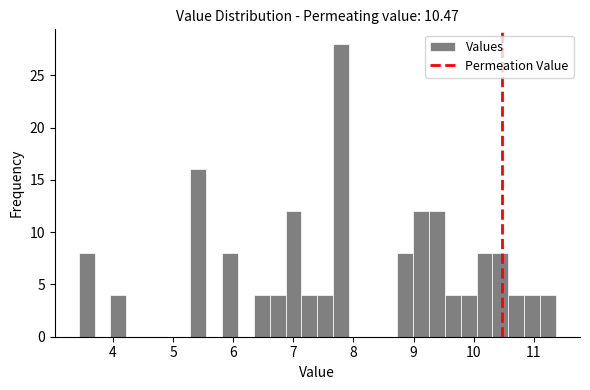

Read against the x-axis, roughly where is the centre of the tallest bar?

7.8